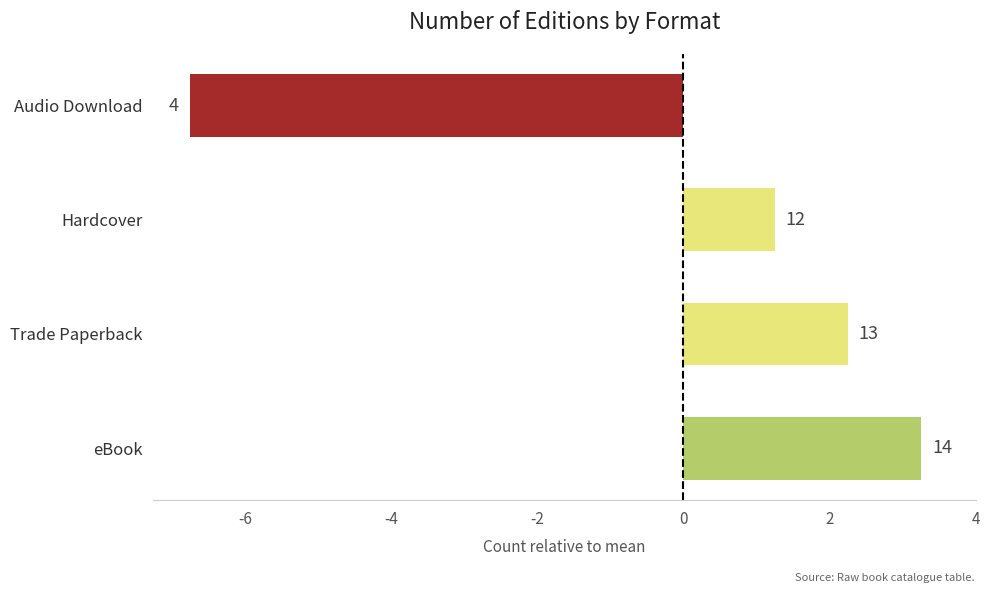

Does the chart contain any negative values?

Yes